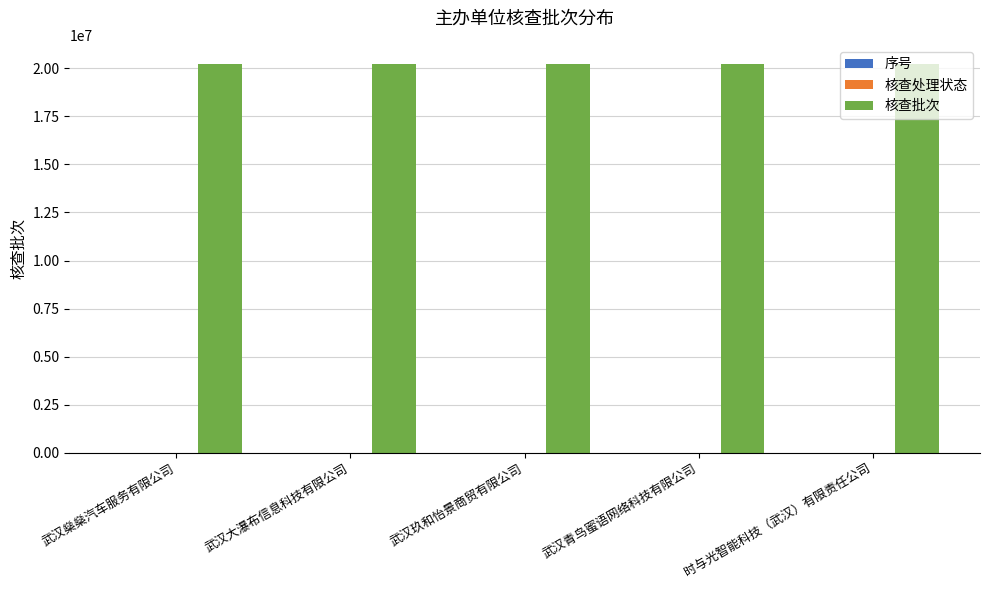

Which series has the largest total across all categories?

核查批次